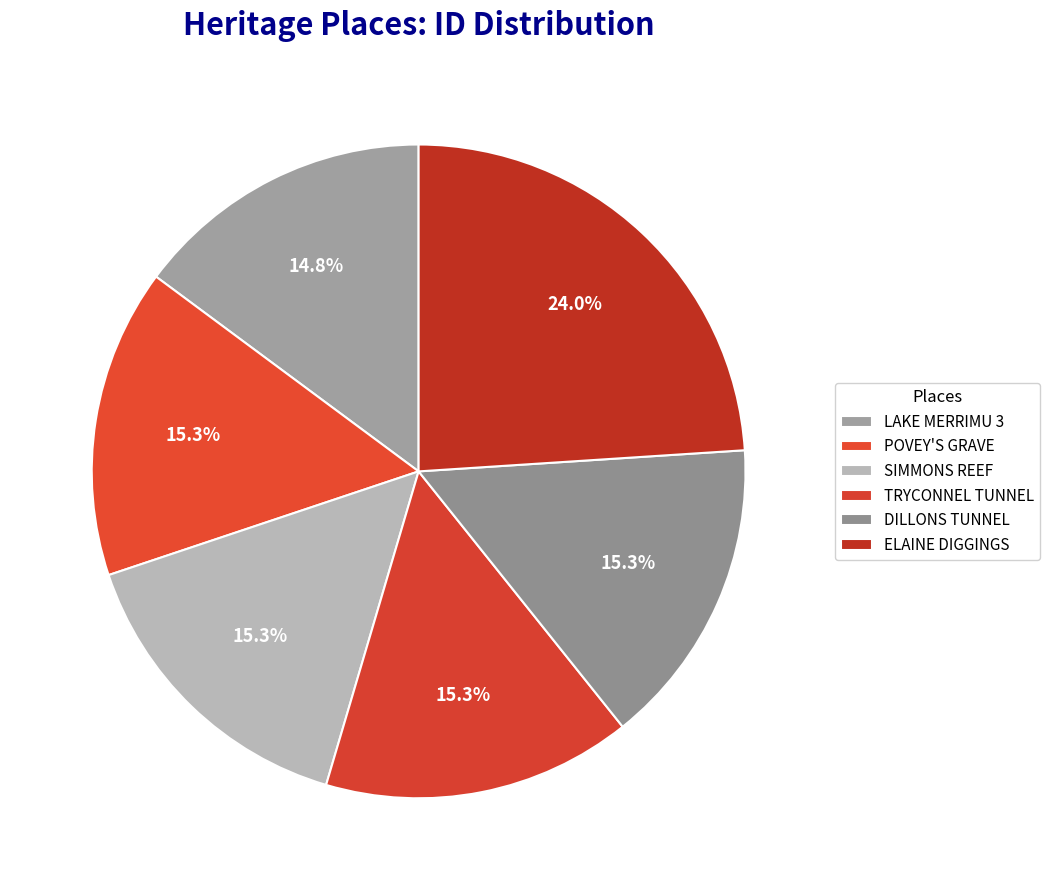

To the nearest percent, what portion does DILLONS TUNNEL represent?

15%